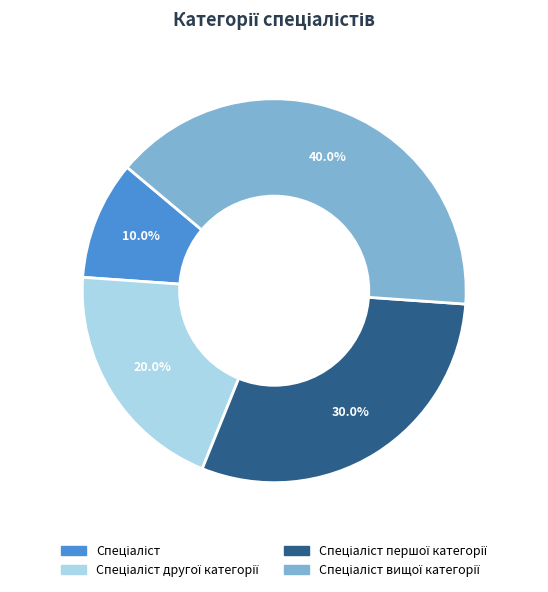

To the nearest percent, what is the difference between the largest and smallest slice percentages?

30%